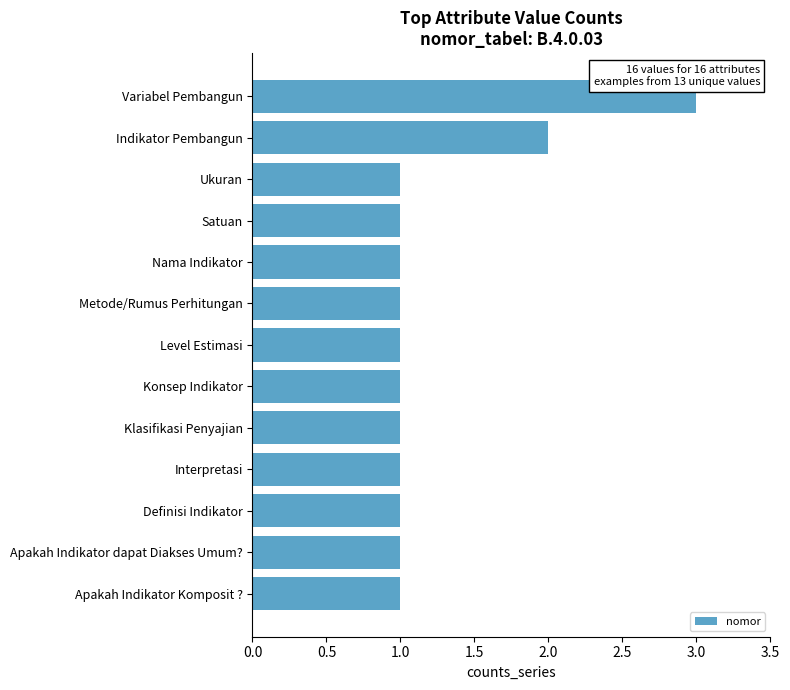

Reading bottom to top, extract all data points from this chart.

1	1	1	1	1	1	1	1	1	1	1	2	3